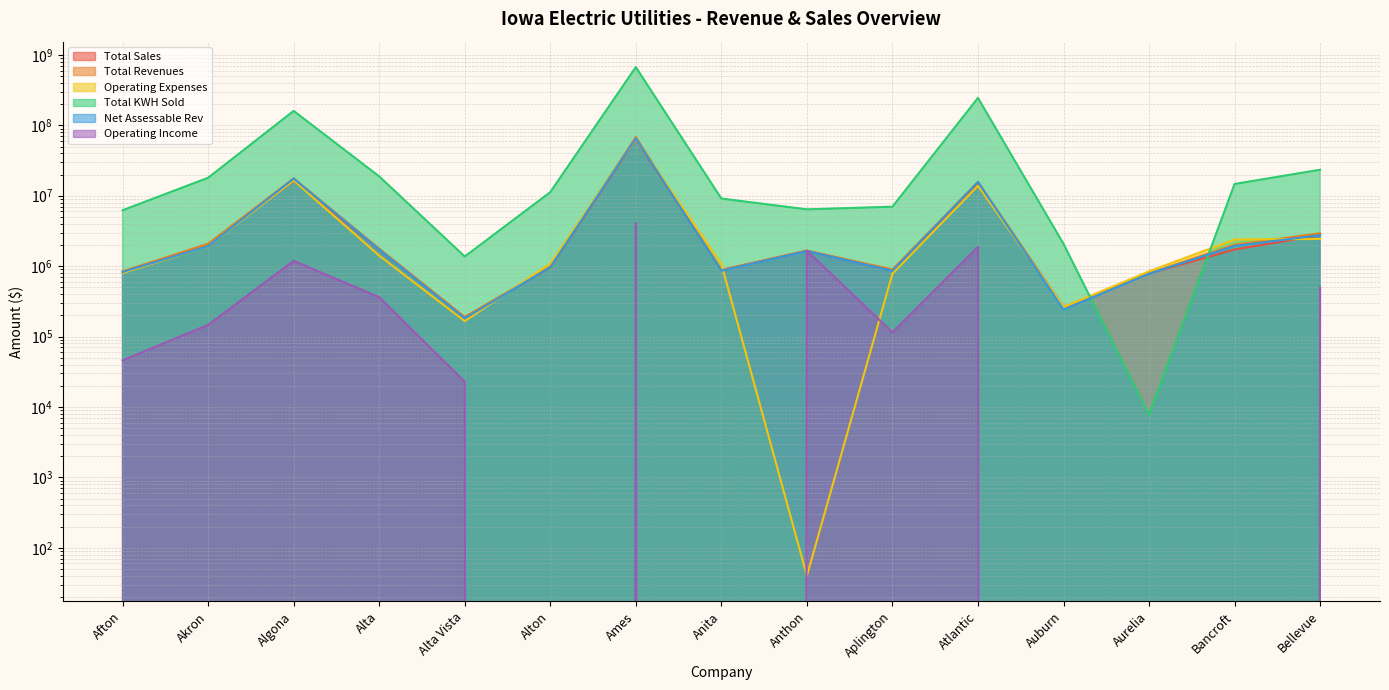

How many data points in Total Revenues are less than 1659096?

7